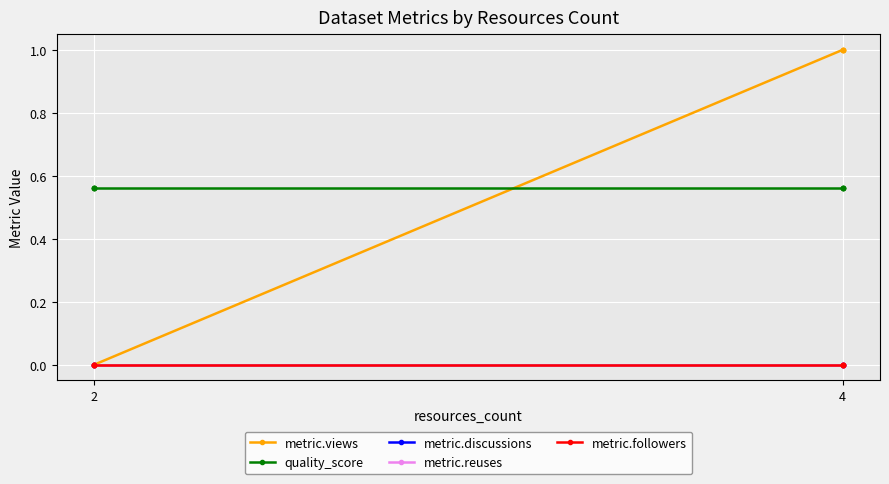

Which series has the widest spread of values?

metric.views